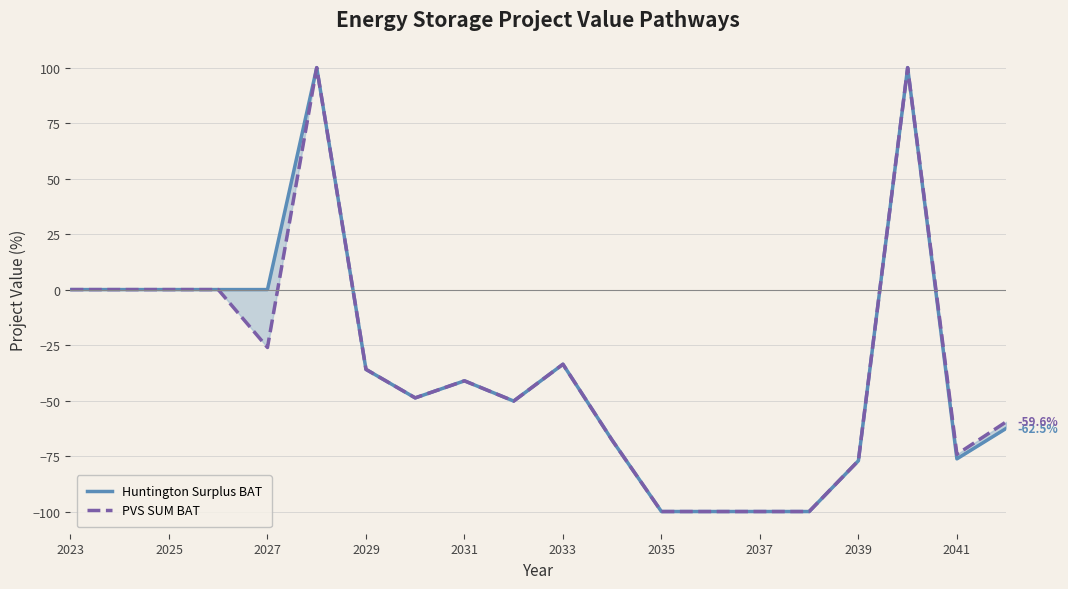

Is the value of PVS SUM BAT at 2041 greater than the value of Huntington Surplus BAT at 2027?

No